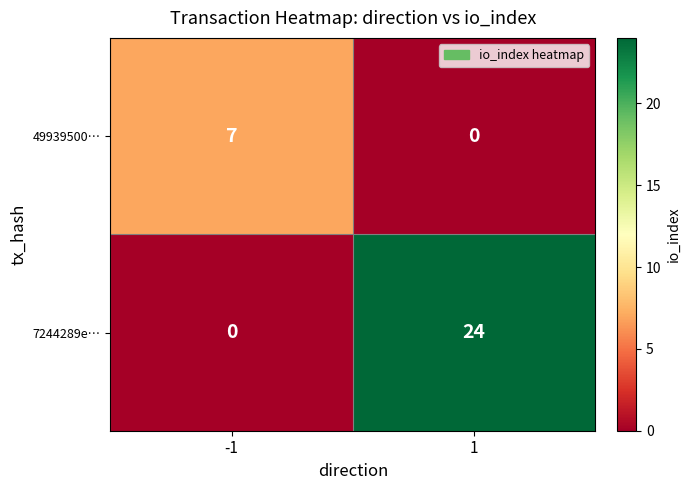

What is the difference between the maximum and minimum values in the 7244289e… series?

24